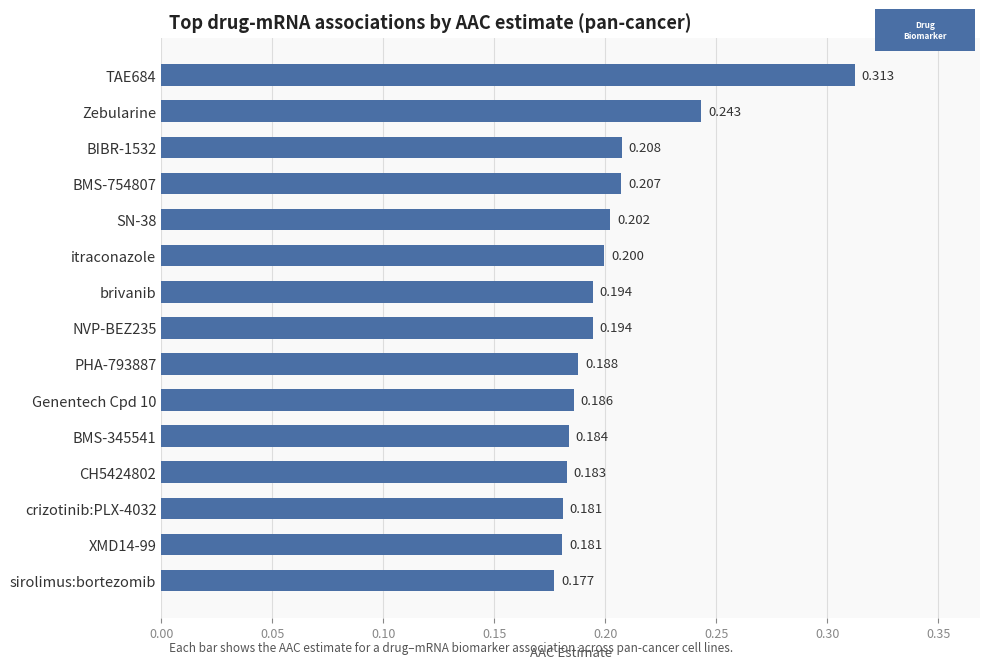

Which label corresponds to the smallest value in the chart?

sirolimus:bortezomib